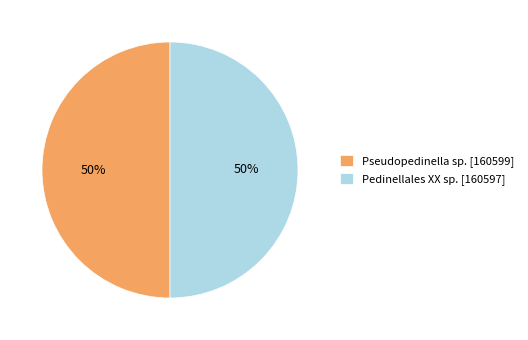

To the nearest percent, what portion does Pseudopedinella sp. [160599] represent?

50%